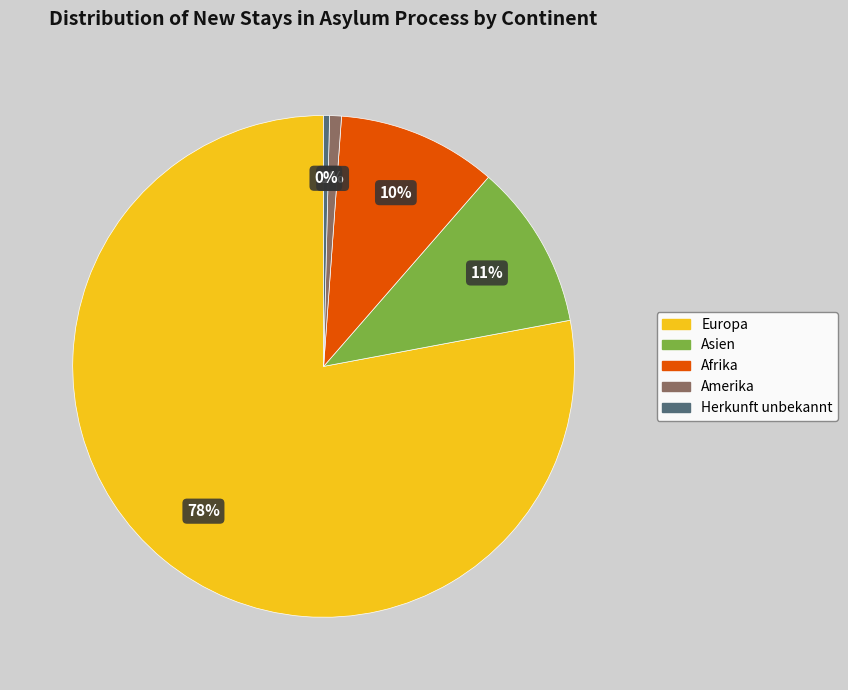

To the nearest percent, what is the average slice percentage?

20%